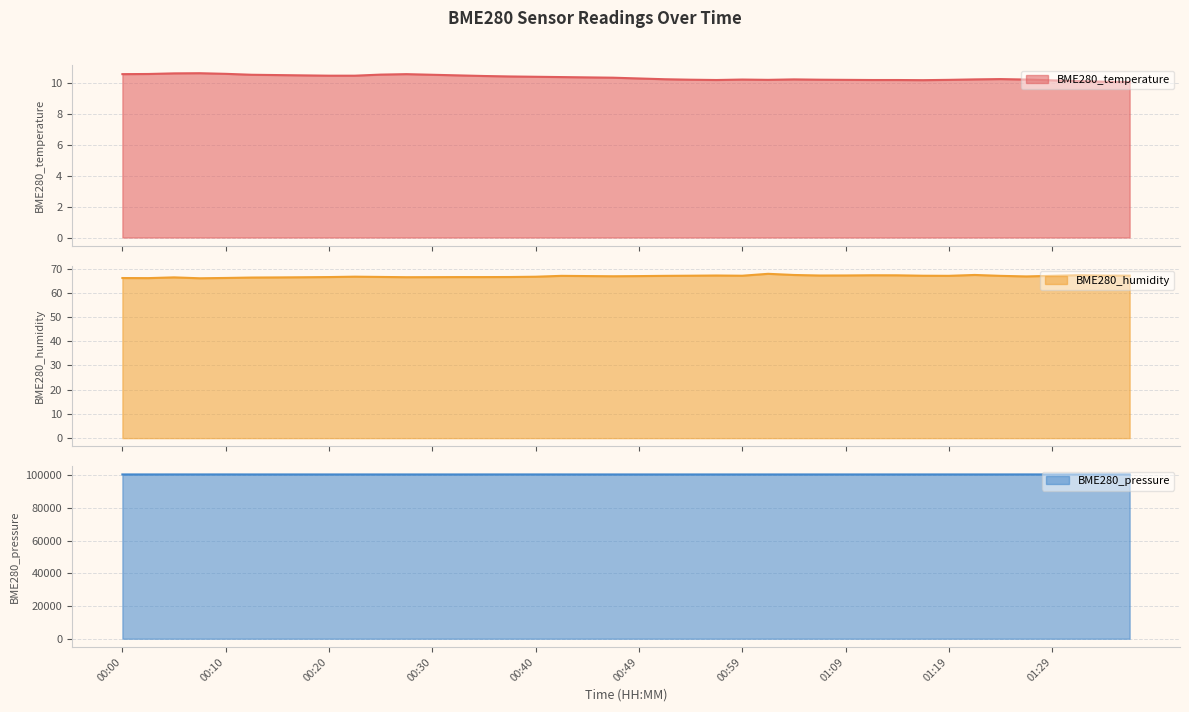

What is the label of the 12th point from the right?

01:09